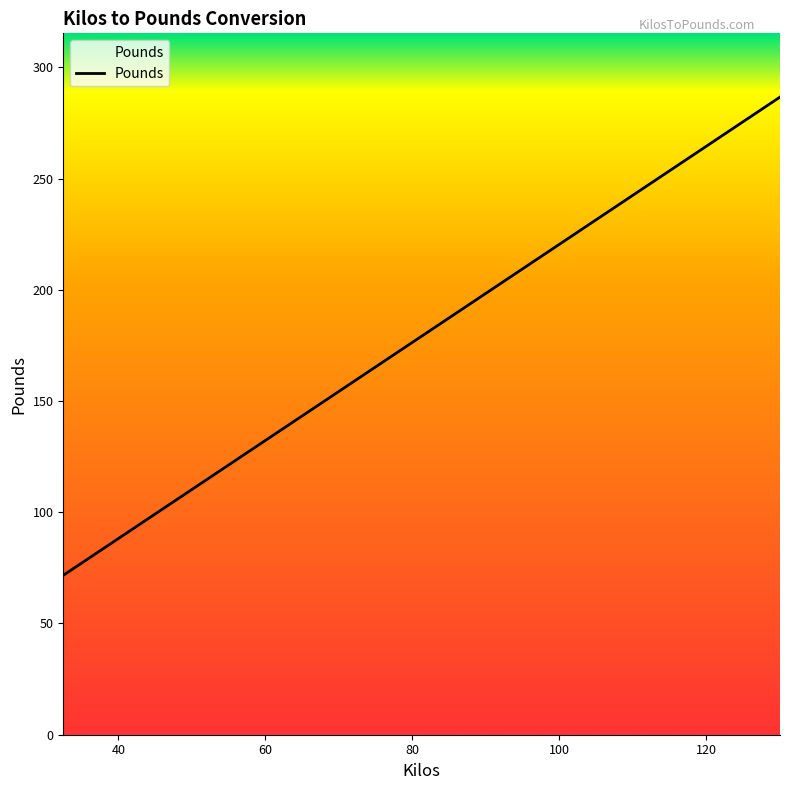

What is the greatest value displayed?

286.6